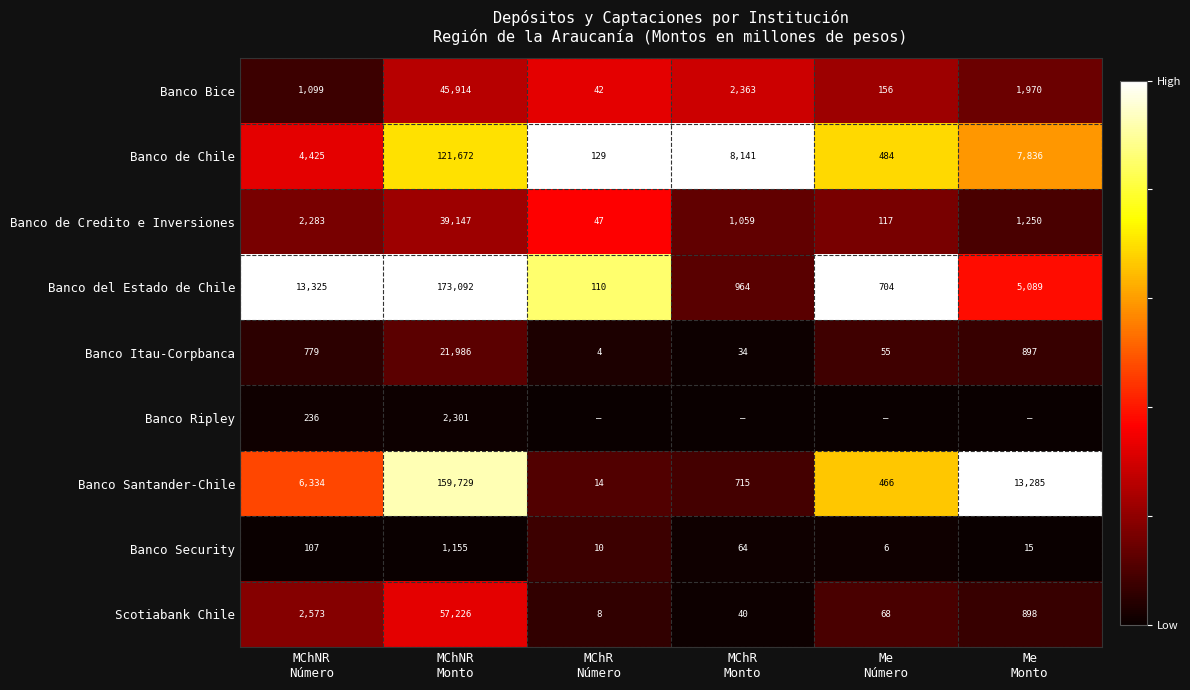

What is the lowest value of the Banco de Credito e Inversiones series?

47